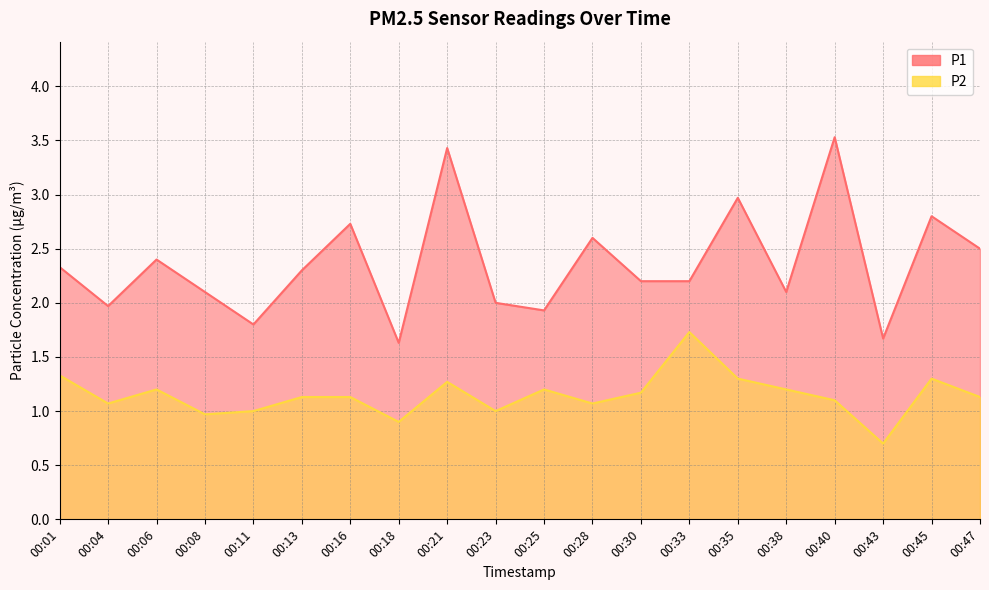

Which series has the largest total across all categories?

P1